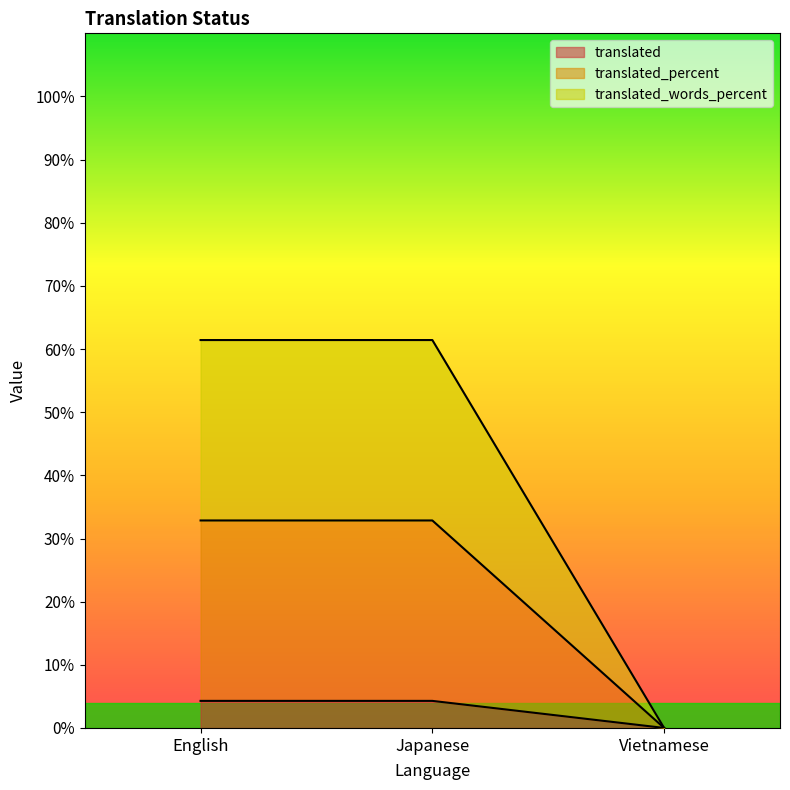

How many values in the translated series are below 4?

1